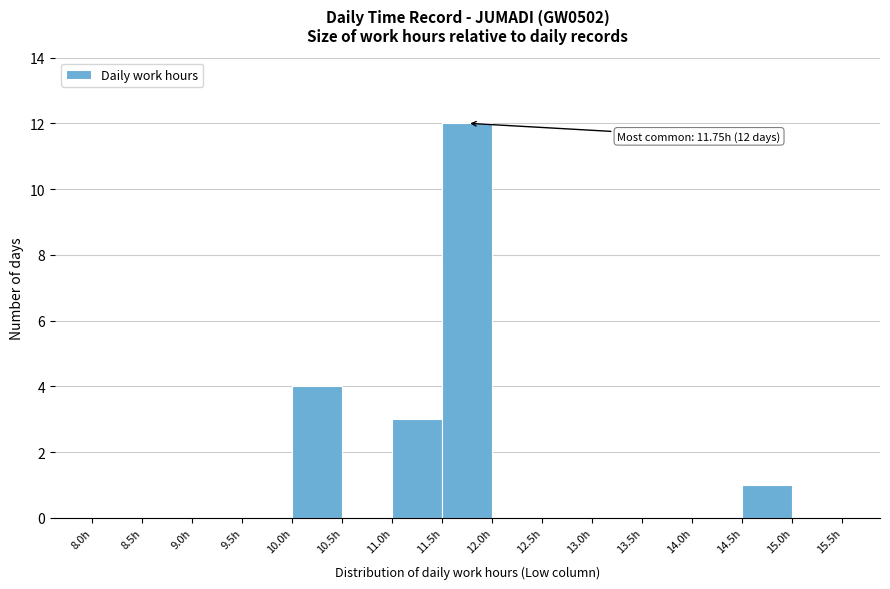

Over which range of the x-axis is the bar tallest?

11.5 to 12.0